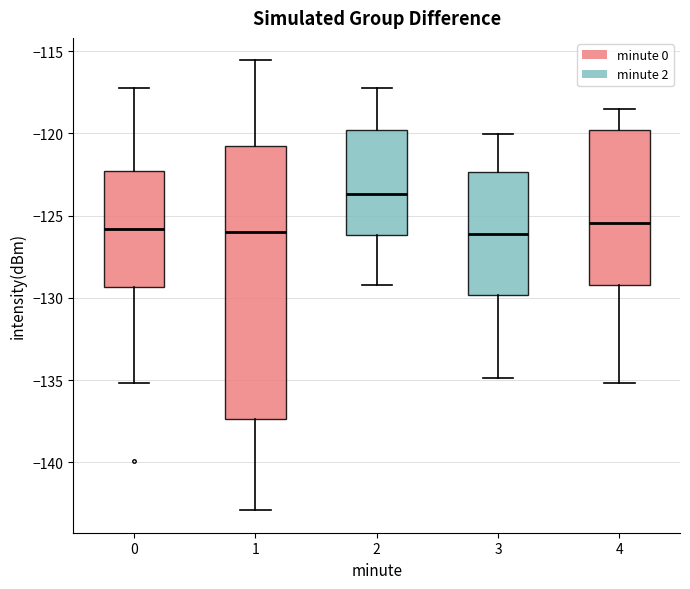

Reading left to right, read every box against the y-axis: the position of its median line, the range the box covers, and the ends of its whiskers. The values are not printed on the chart, so give them approximately, as read against the axis.

0: median -126.0, box -129.5 to -122.5, whiskers -135.0 to -117.0
1: median -126.0, box -137.5 to -121.0, whiskers -143.0 to -115.5
2: median -123.5, box -126.0 to -120.0, whiskers -129.0 to -117.0
3: median -126.0, box -130.0 to -122.5, whiskers -135.0 to -120.0
4: median -125.5, box -129.0 to -120.0, whiskers -135.0 to -118.5